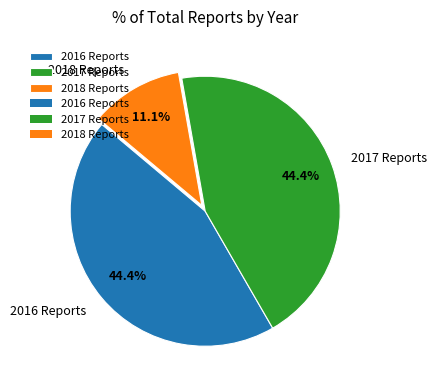

How many segments does this pie chart have?

3